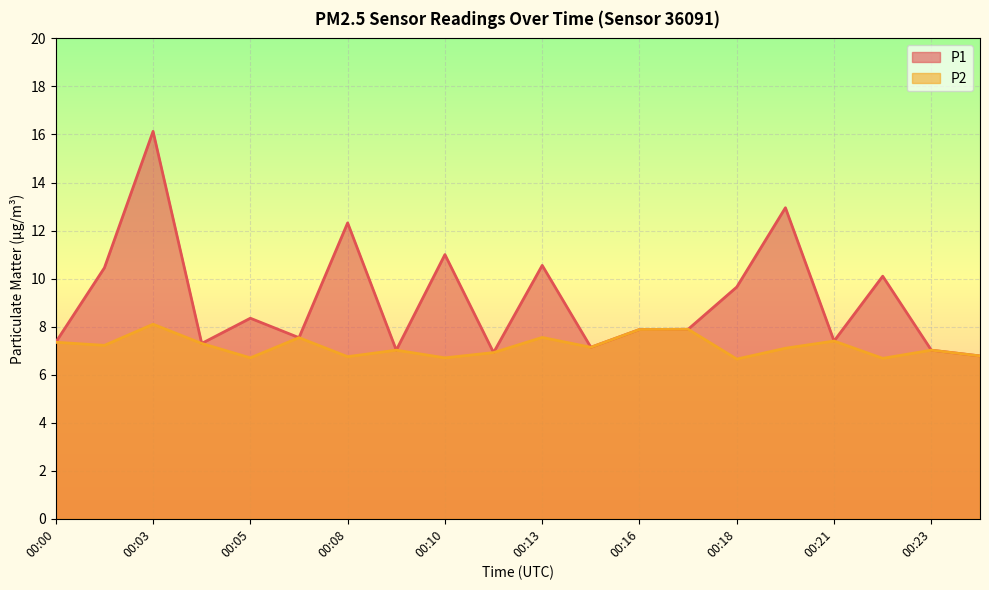

The P2 series shows 5.1 at 00:00. True or false?

False